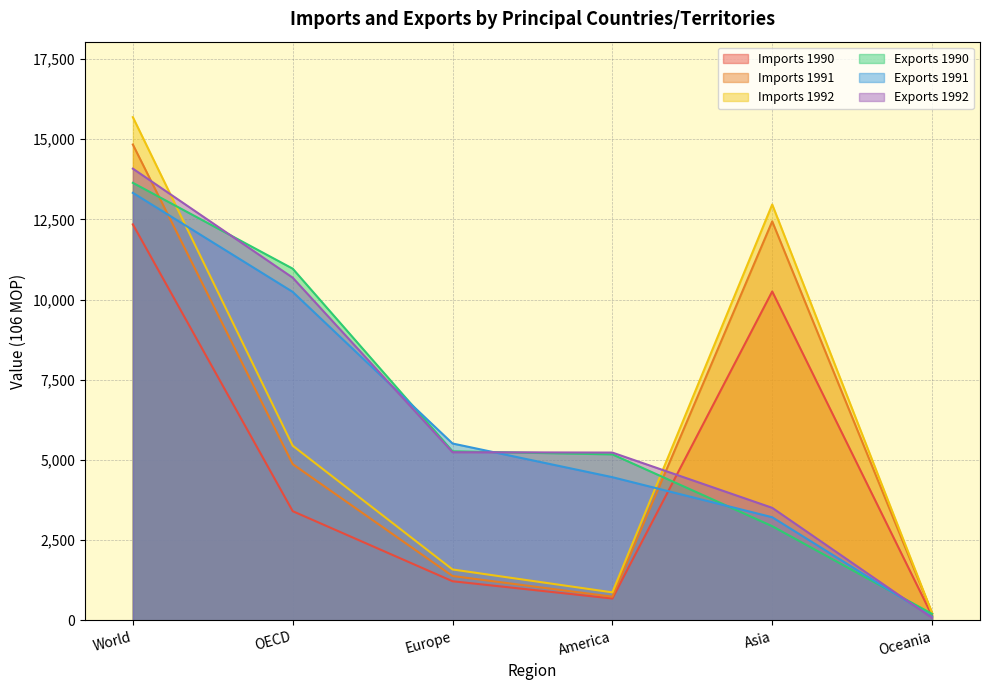

The value of Imports 1990 at World is 21117. True or false?

False